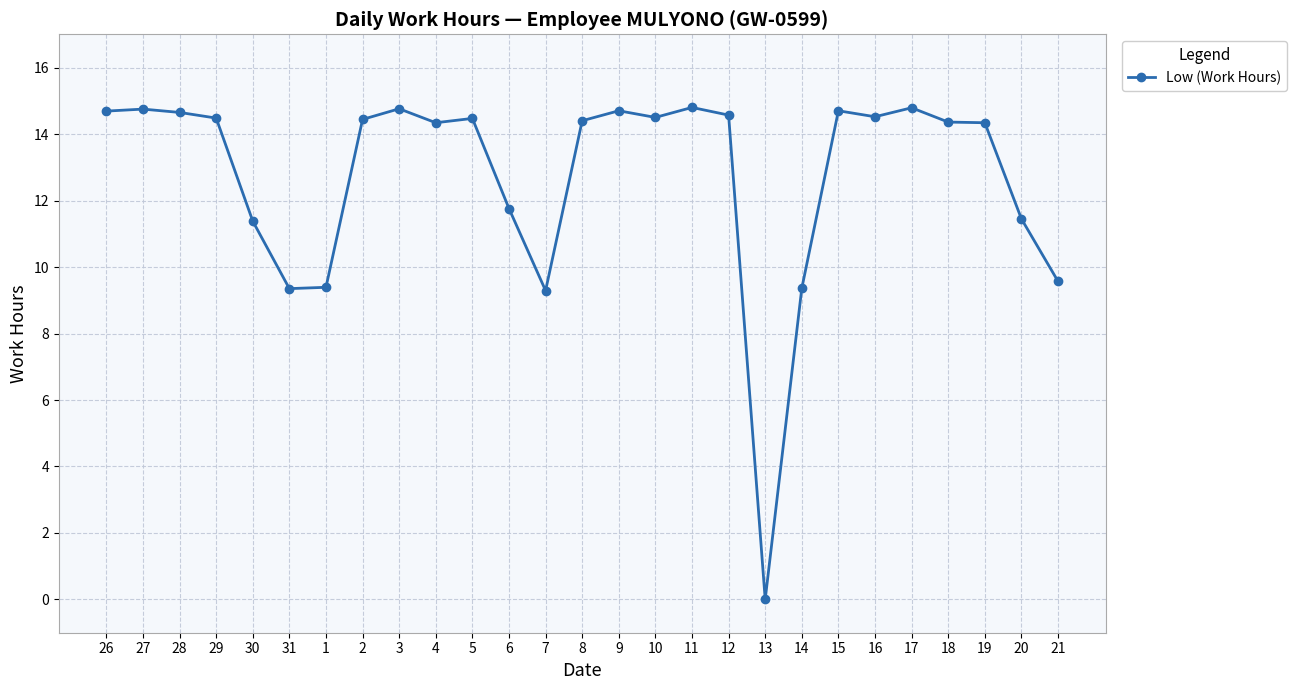

True or false: the data has more than 1 interior local peaks.

True